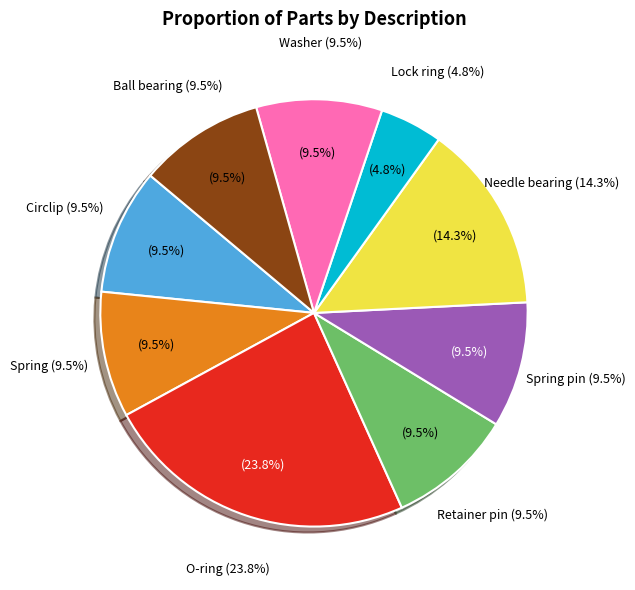

Which category has the biggest portion of the pie?

O-ring